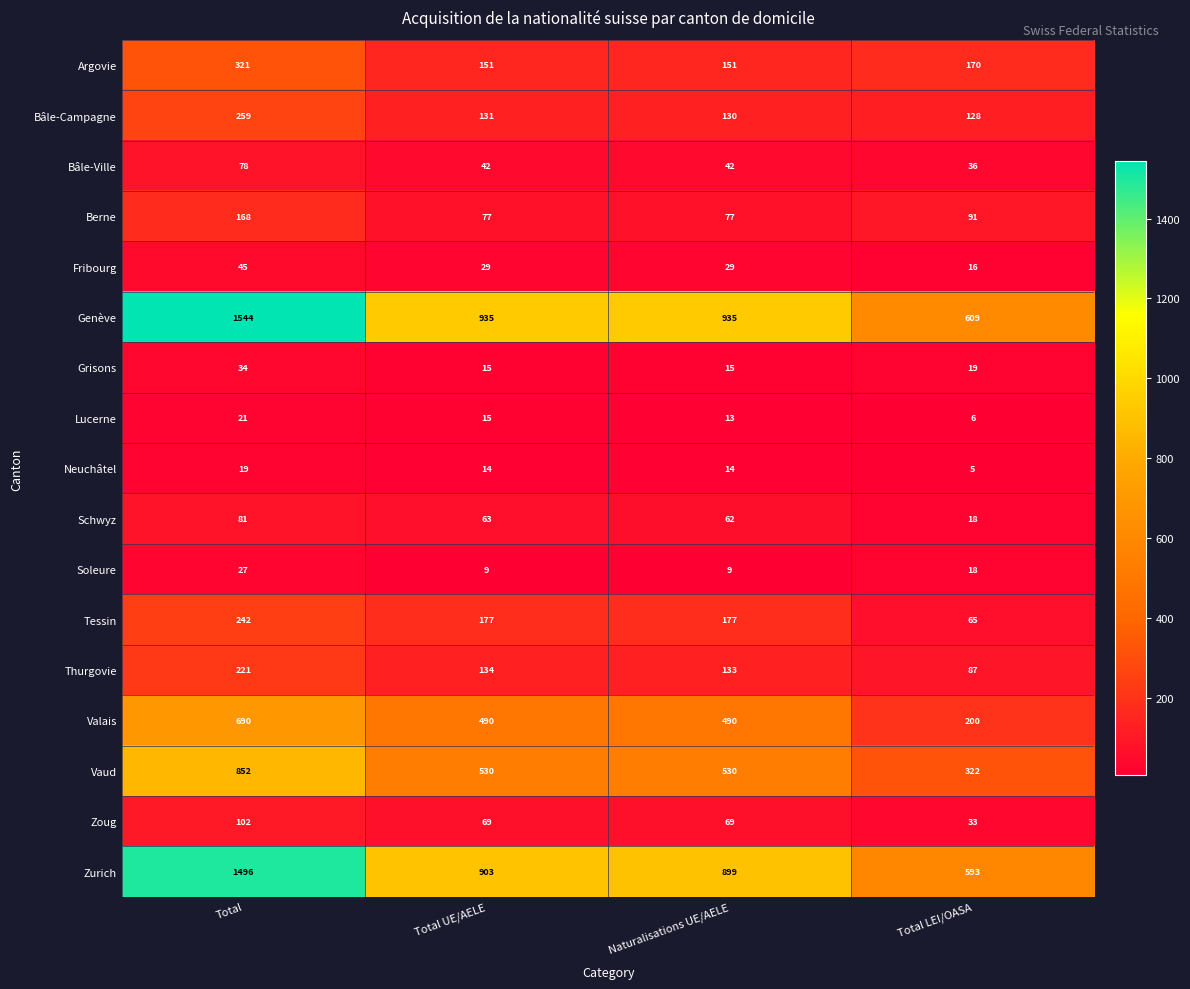

At which label does Fribourg reach its peak?

Total